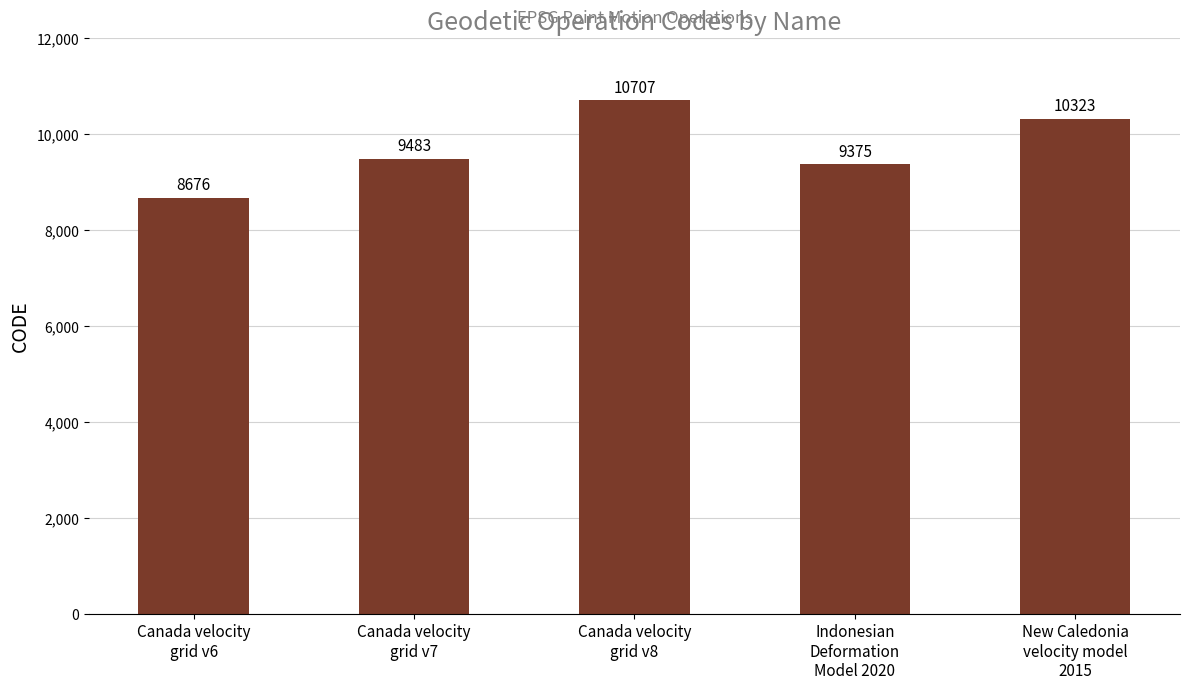

The chart shows a value of 10323 at New Caledonia
velocity model
2015. True or false?

True